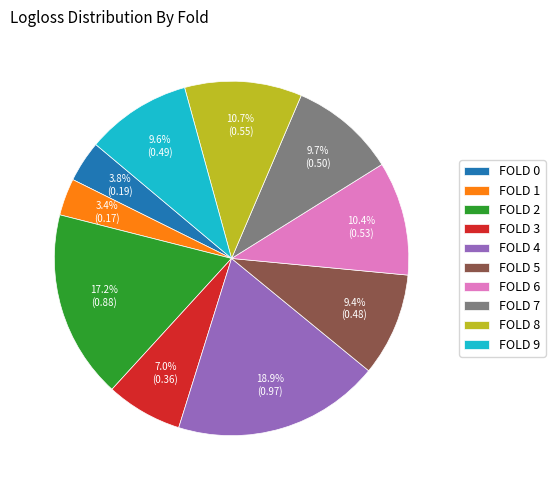

What is the largest slice in the pie chart?

FOLD 4